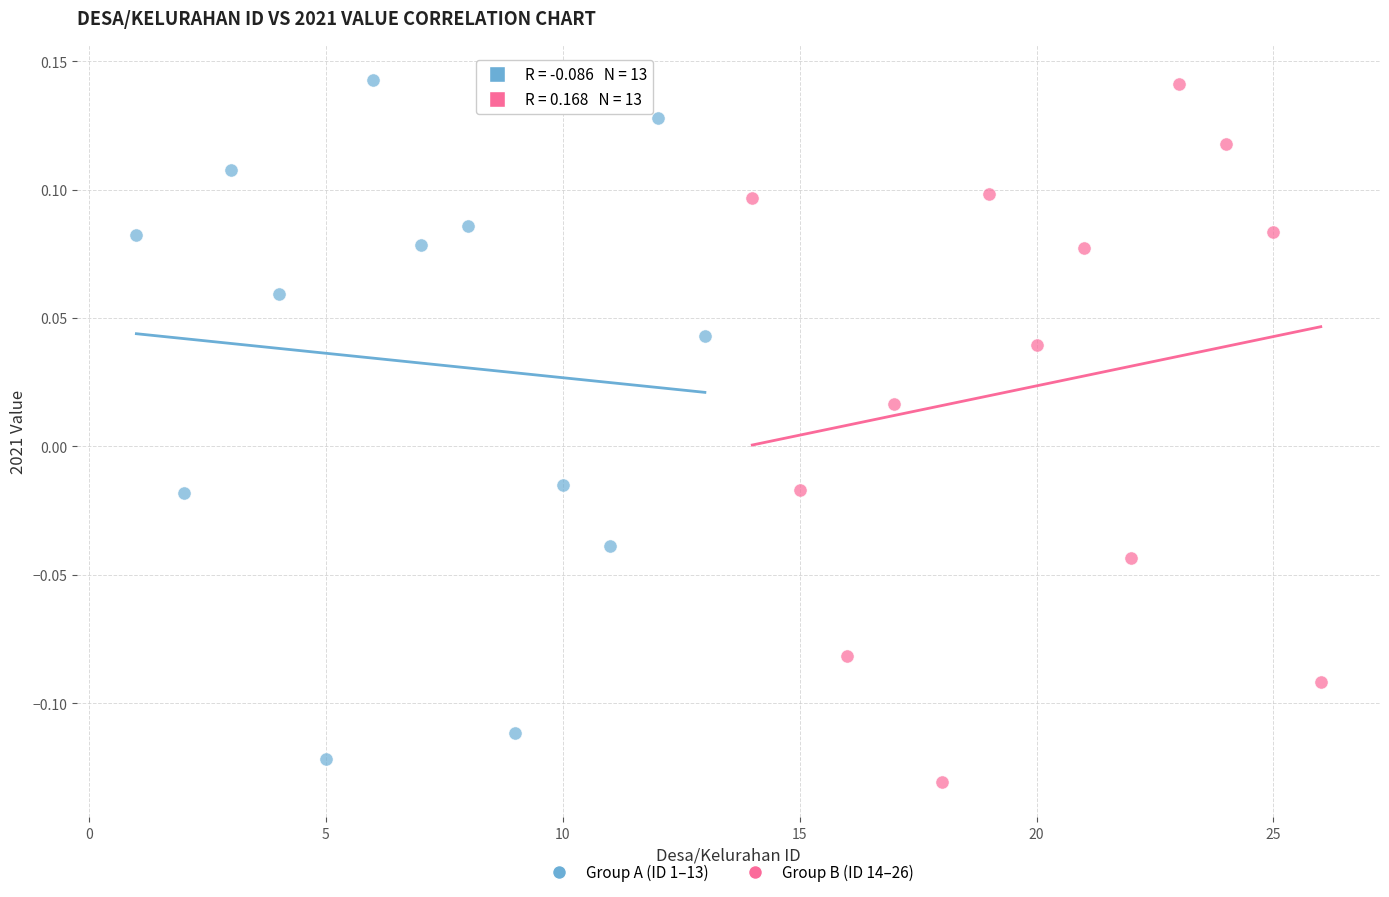

Which series reaches the minimum Y coordinate?

Group B (ID 14–26)